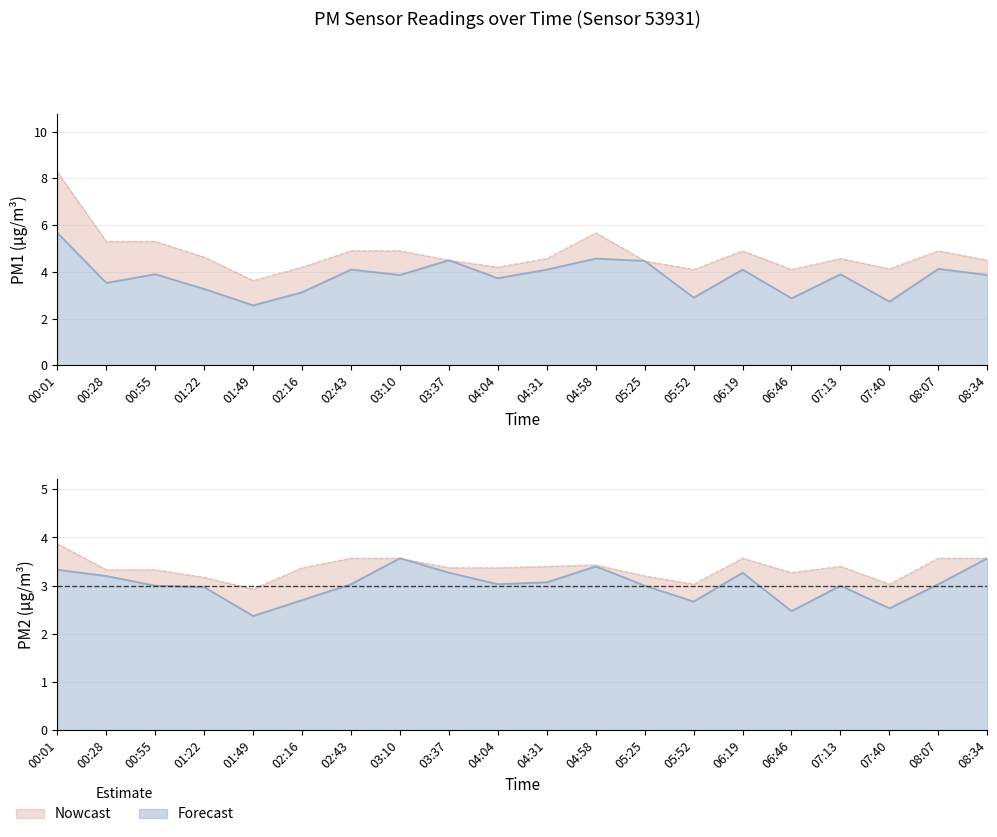

How many lines are shown in the chart?

4